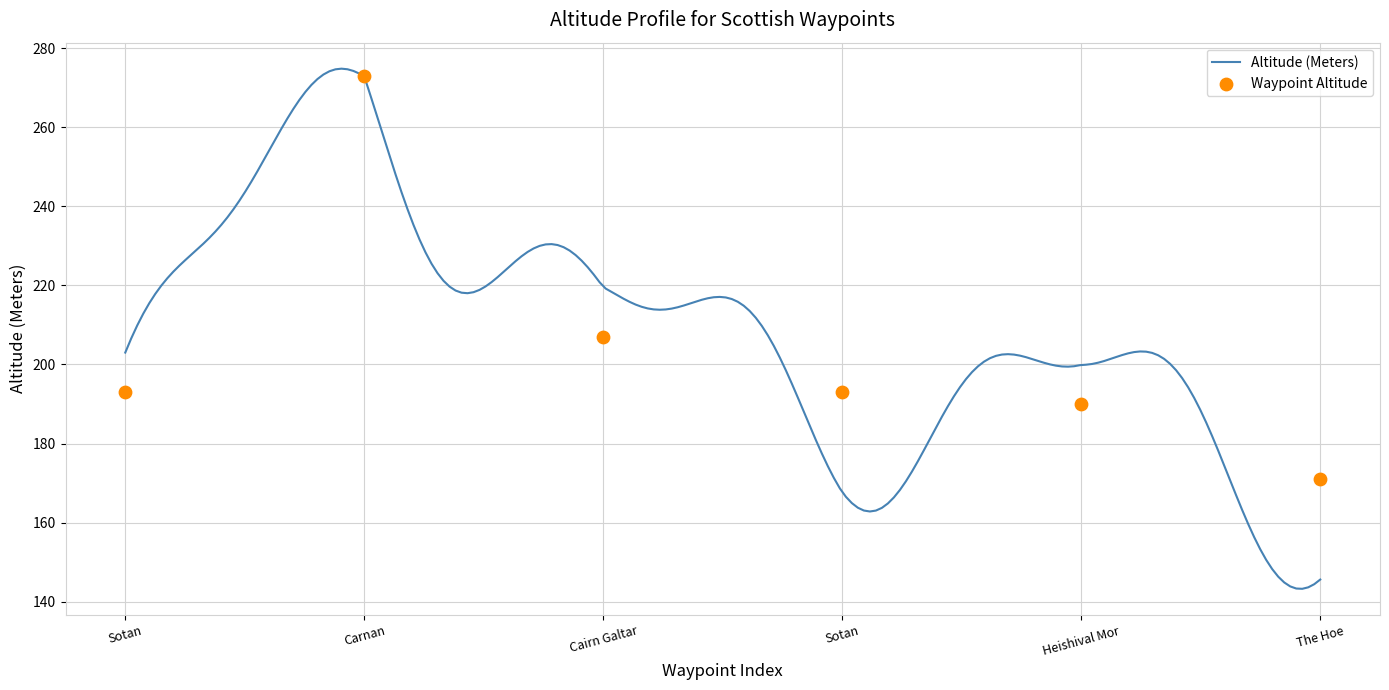

What is the change in value from Heishival Mor to The Hoe?

-19